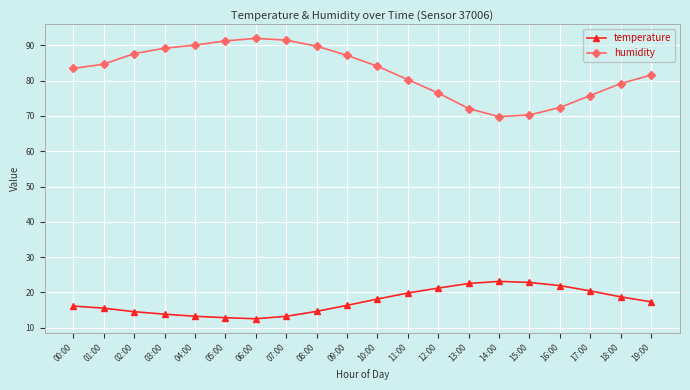

List the series in order of their overall mean, highest first.

humidity, temperature